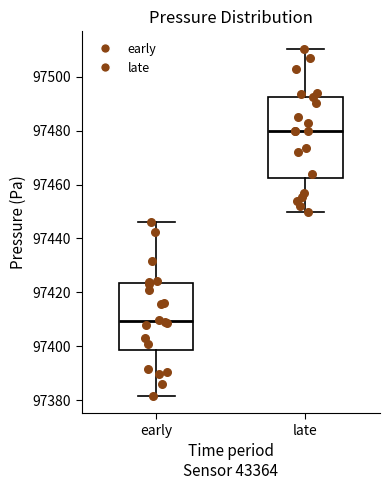

Comparing the boxes themselves (not the whiskers), which one is the tallest?

late